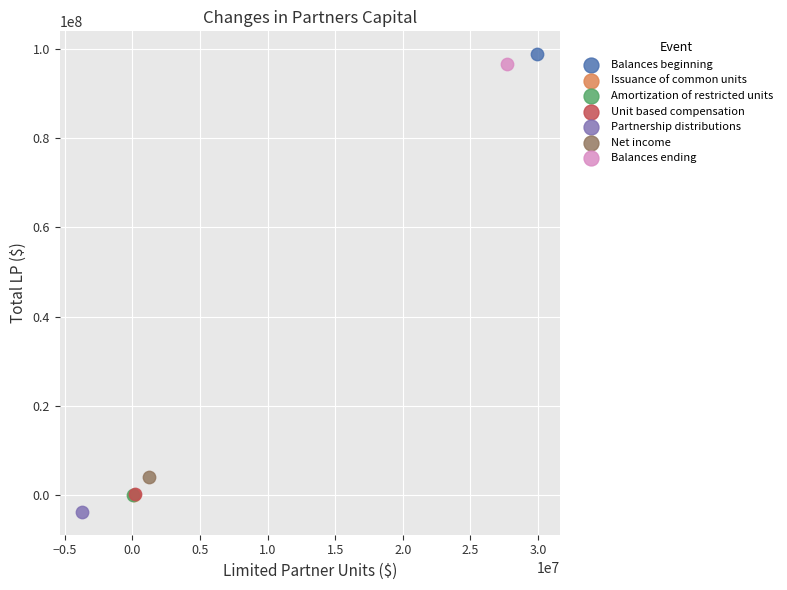

What are all the series names shown in the legend?

Balances beginning, Issuance of common units, Amortization of restricted units, Unit based compensation, Partnership distributions, Net income, Balances ending